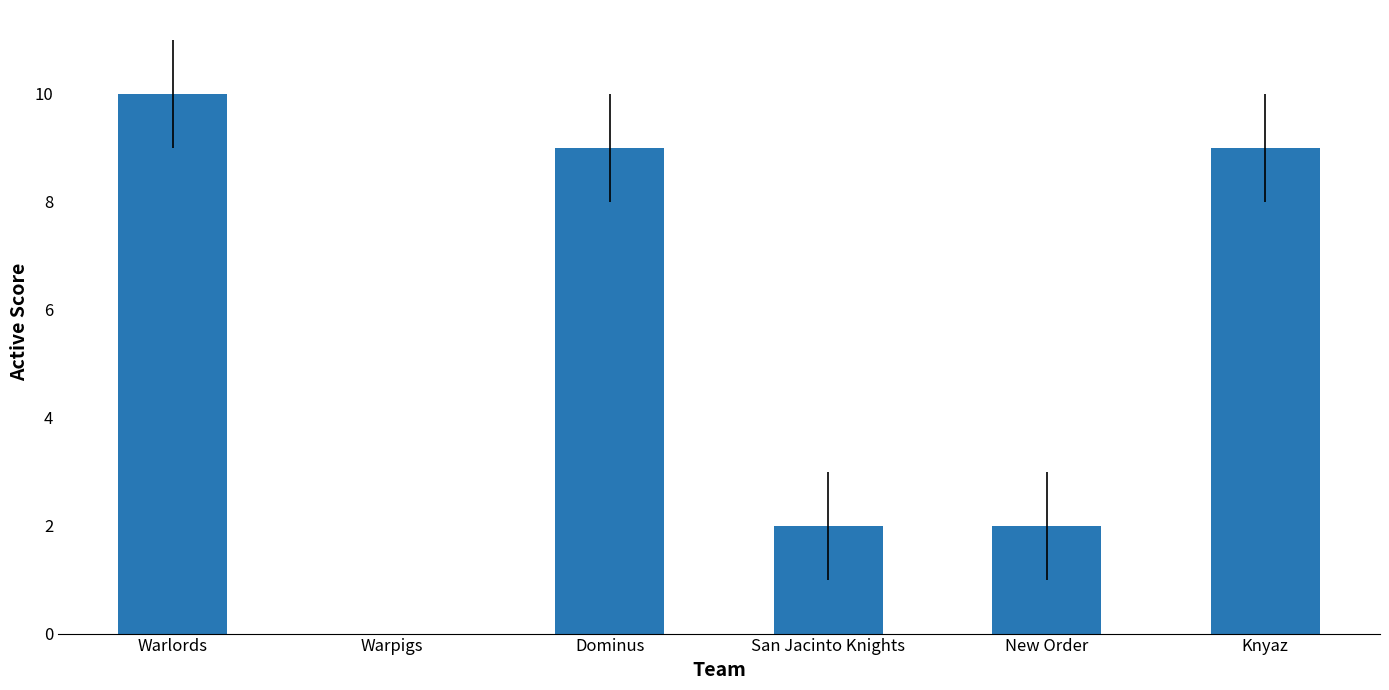

Count the number of categories in the chart.

6